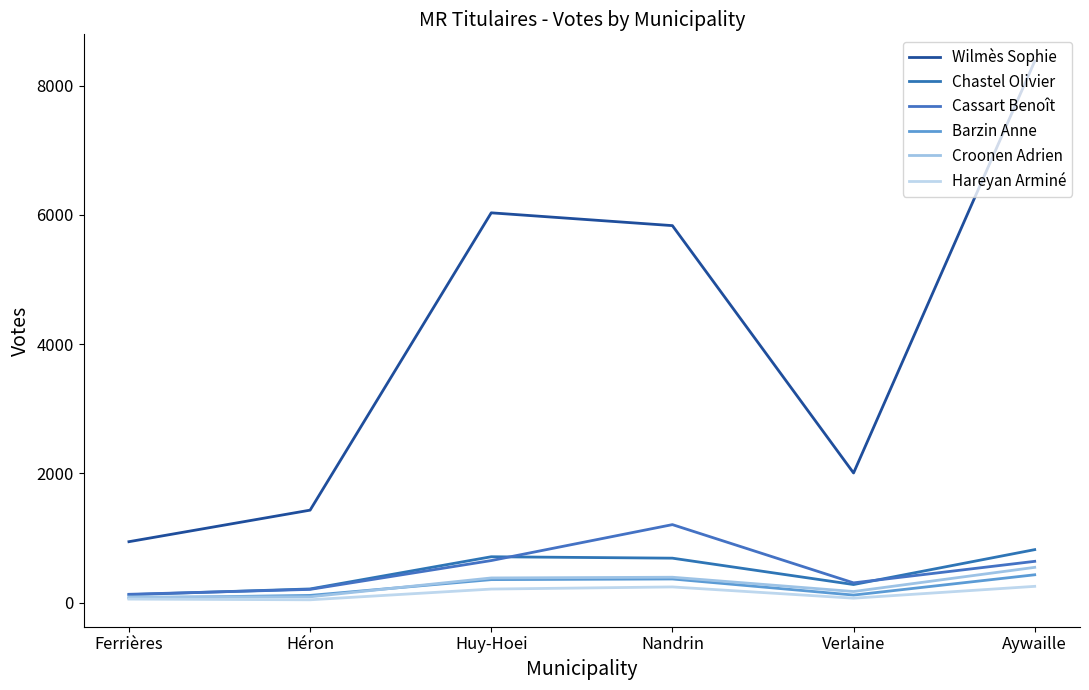

What is the minimum value shown in the chart?

44